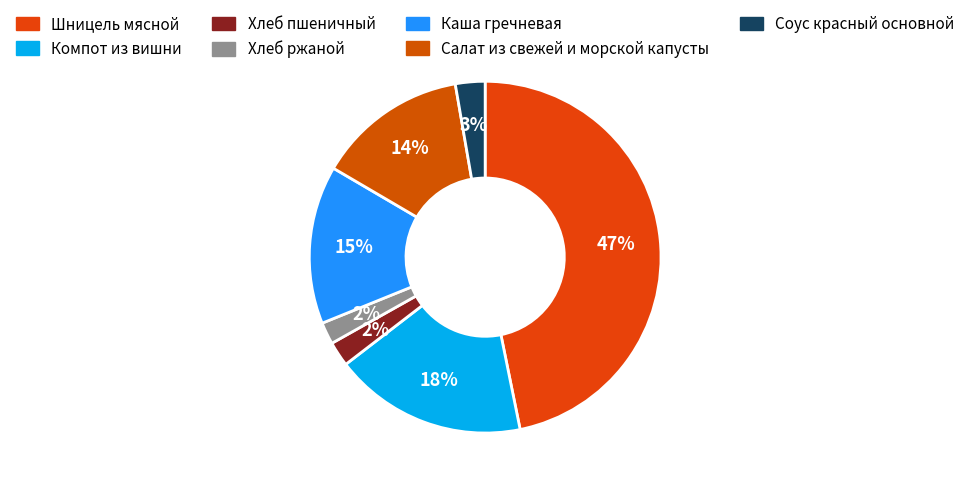

Approximately how many times larger is the value at Хлеб ржаной compared to Салат из свежей и морской капусты?

0.1